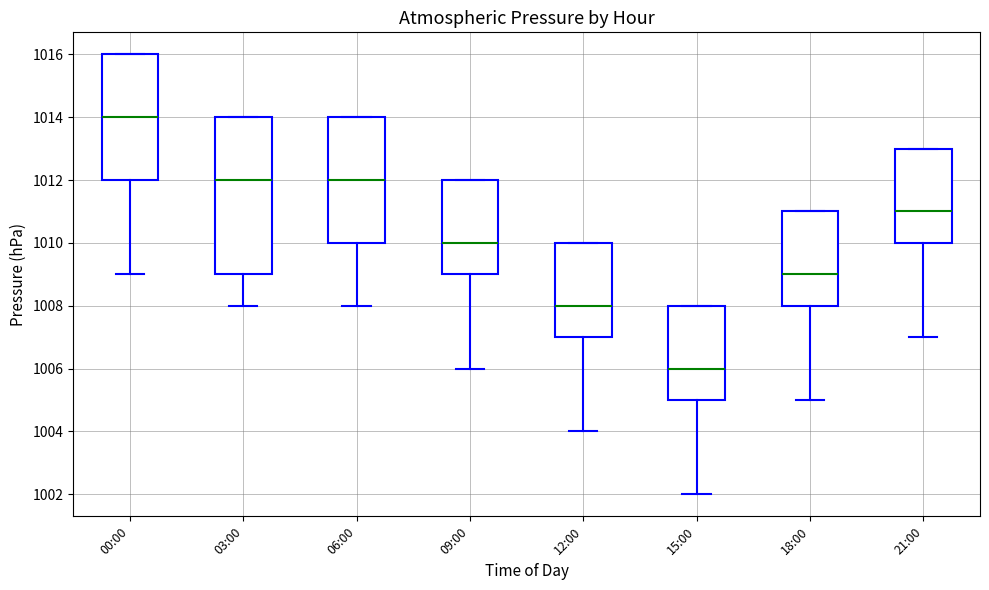

Comparing the boxes themselves (not the whiskers), which one is the tallest?

03:00